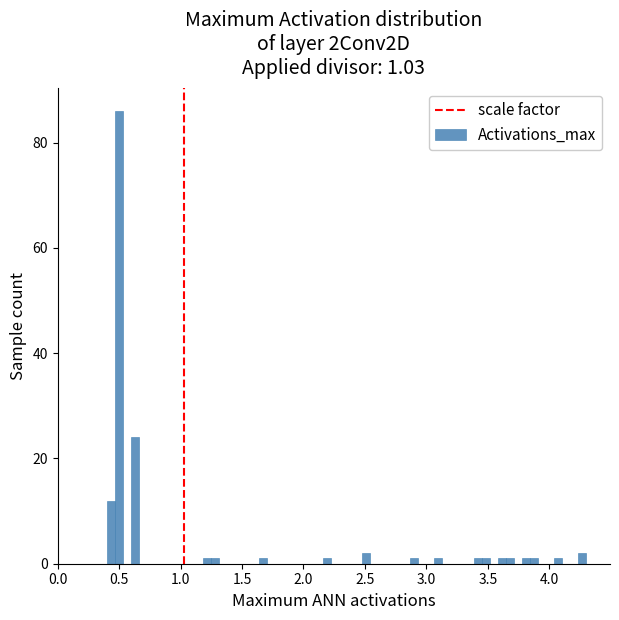

Around what value on the x-axis is the tallest bar? Give the approximate position of its centre, as read against the axis.

0.50